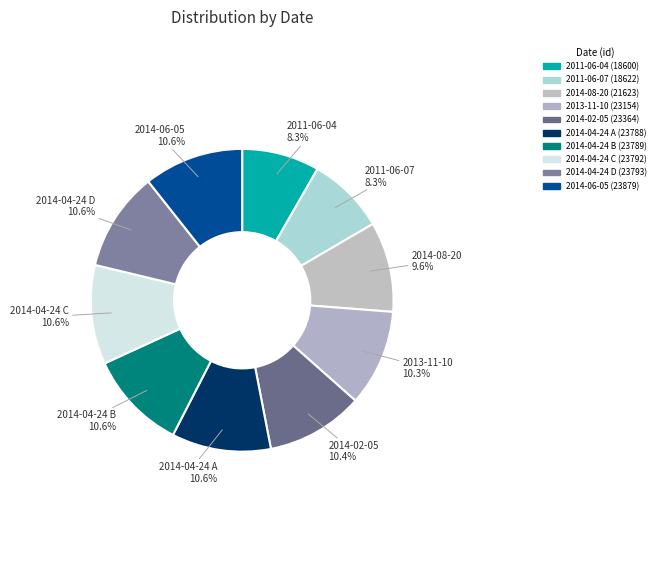

Is there a majority slice in this chart?

No